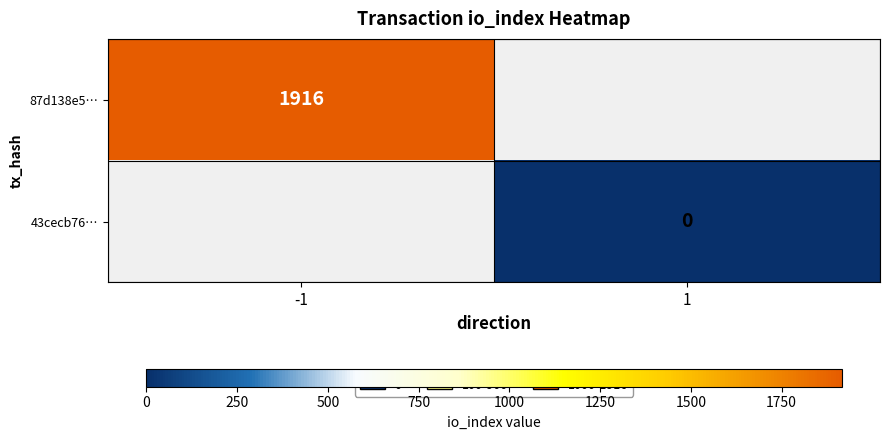

The value of 87d138e5… at -1 is 1916. True or false?

True